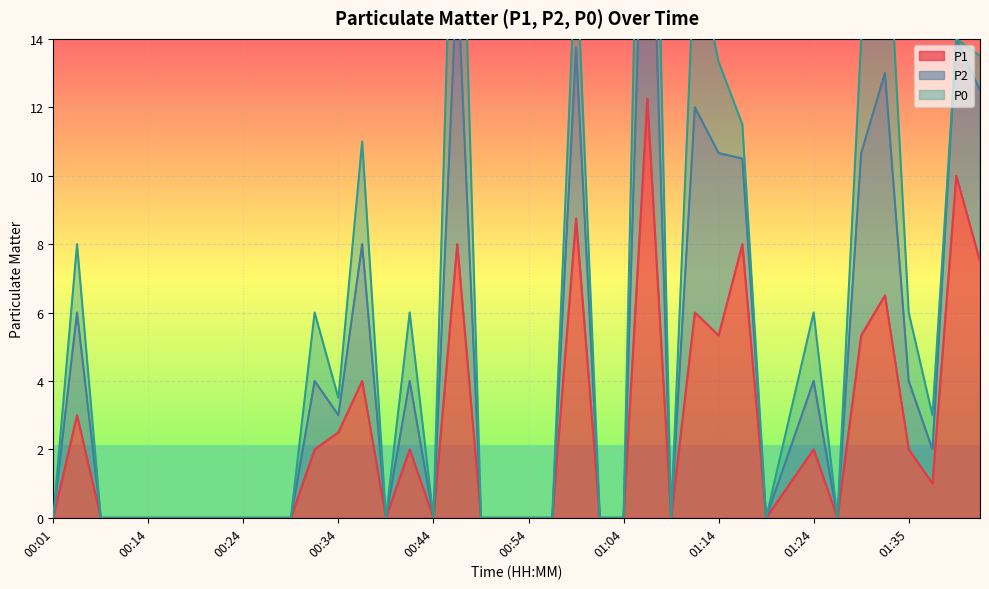

What position from the left is 01:24?

33